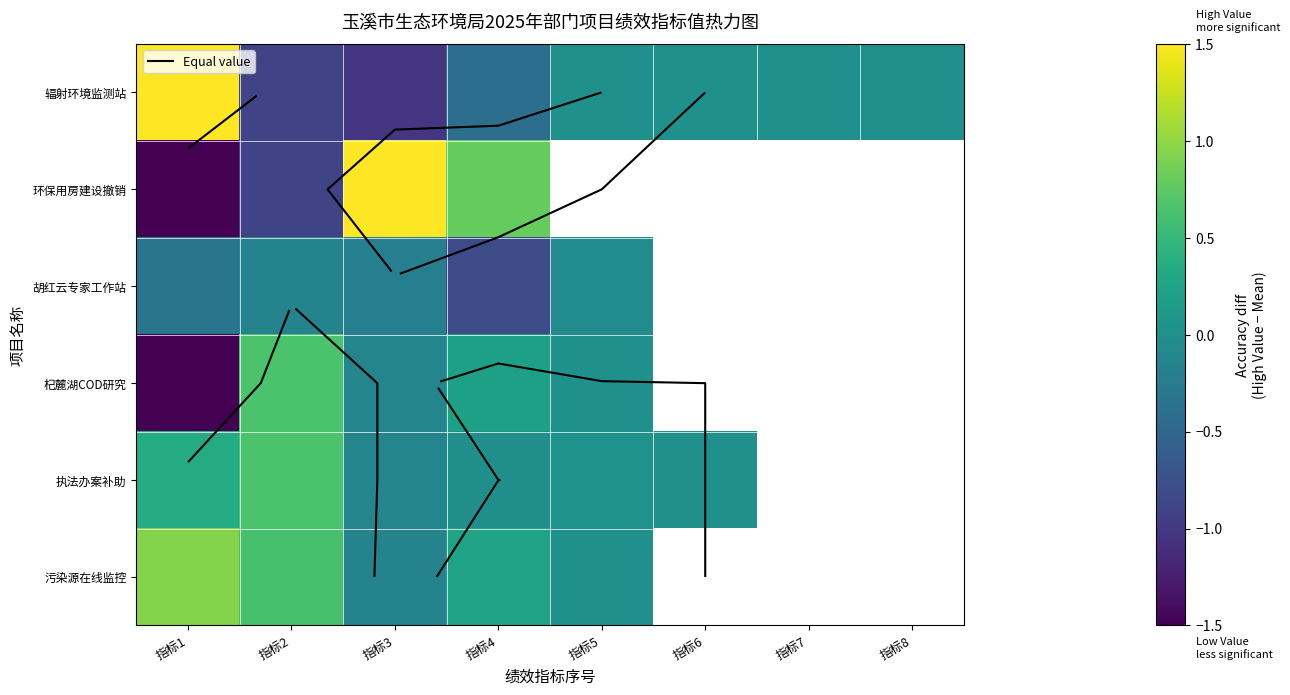

How many series are shown in this chart?

6